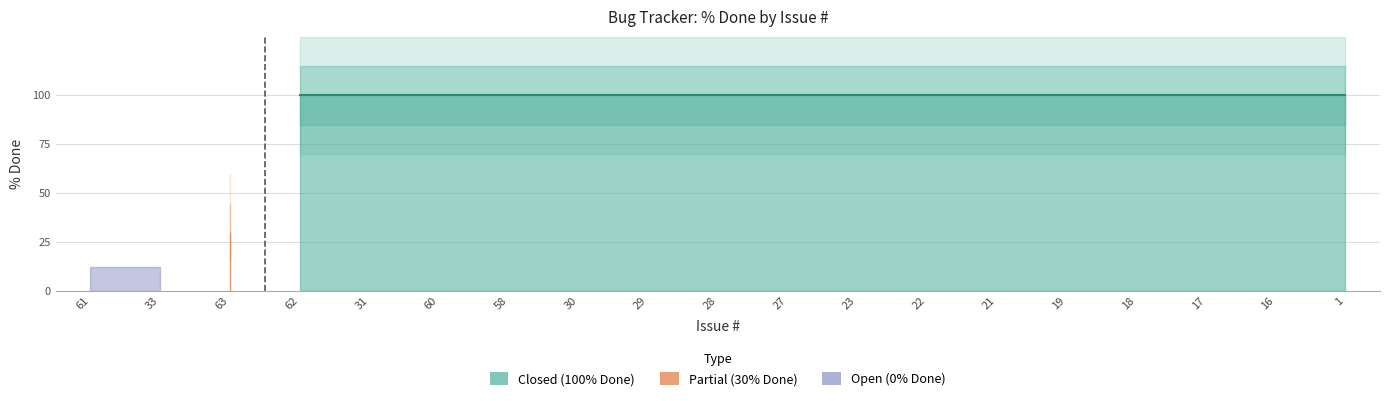

Reading left to right, list all the values displayed in this chart.

0	0	30	100	100	100	100	100	100	100	100	100	100	100	100	100	100	100	100